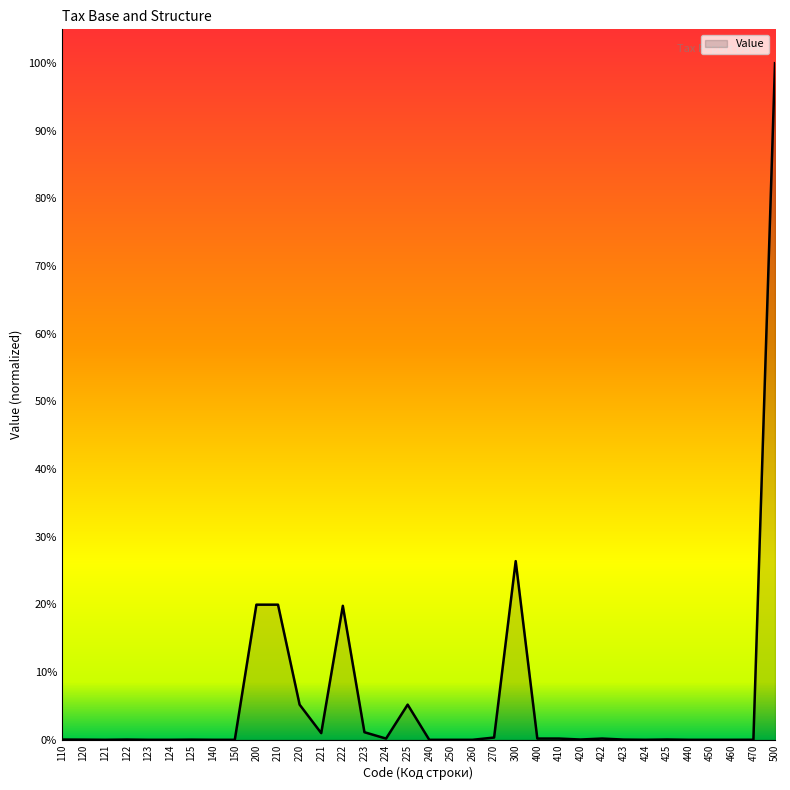

Which label corresponds to the largest value in the chart?

500